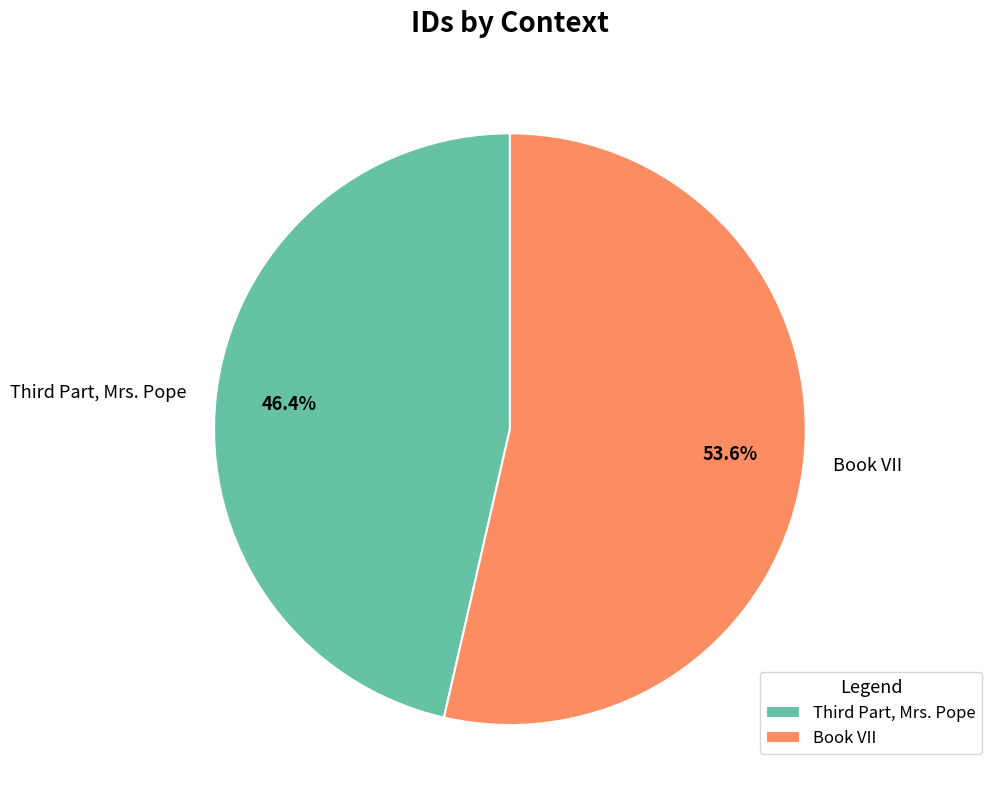

To the nearest percent, what is the average slice percentage?

50%